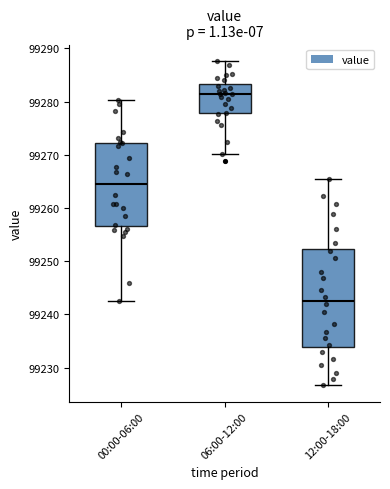

Which box has the highest median line?

06:00-12:00